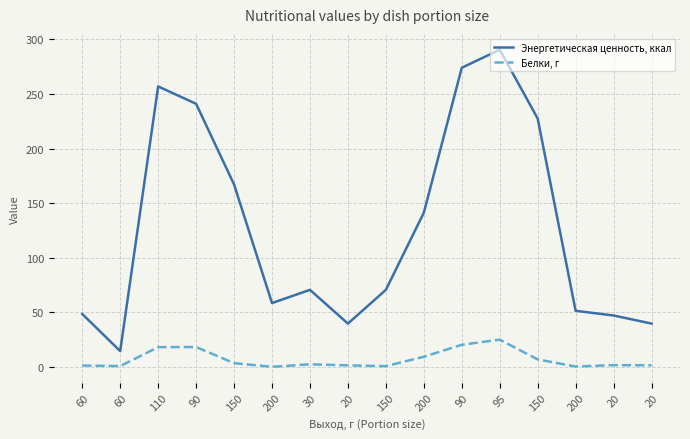

What are all the series names shown in the legend?

Энергетическая ценность, ккал, Белки, г